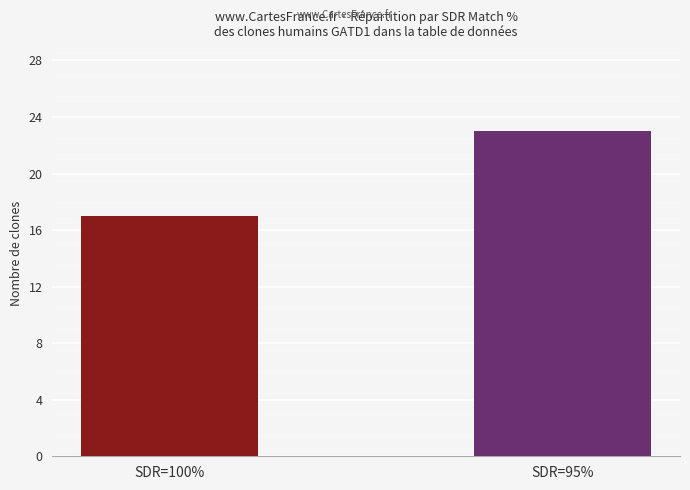

List the labels in order of value, smallest first.

SDR=100%, SDR=95%